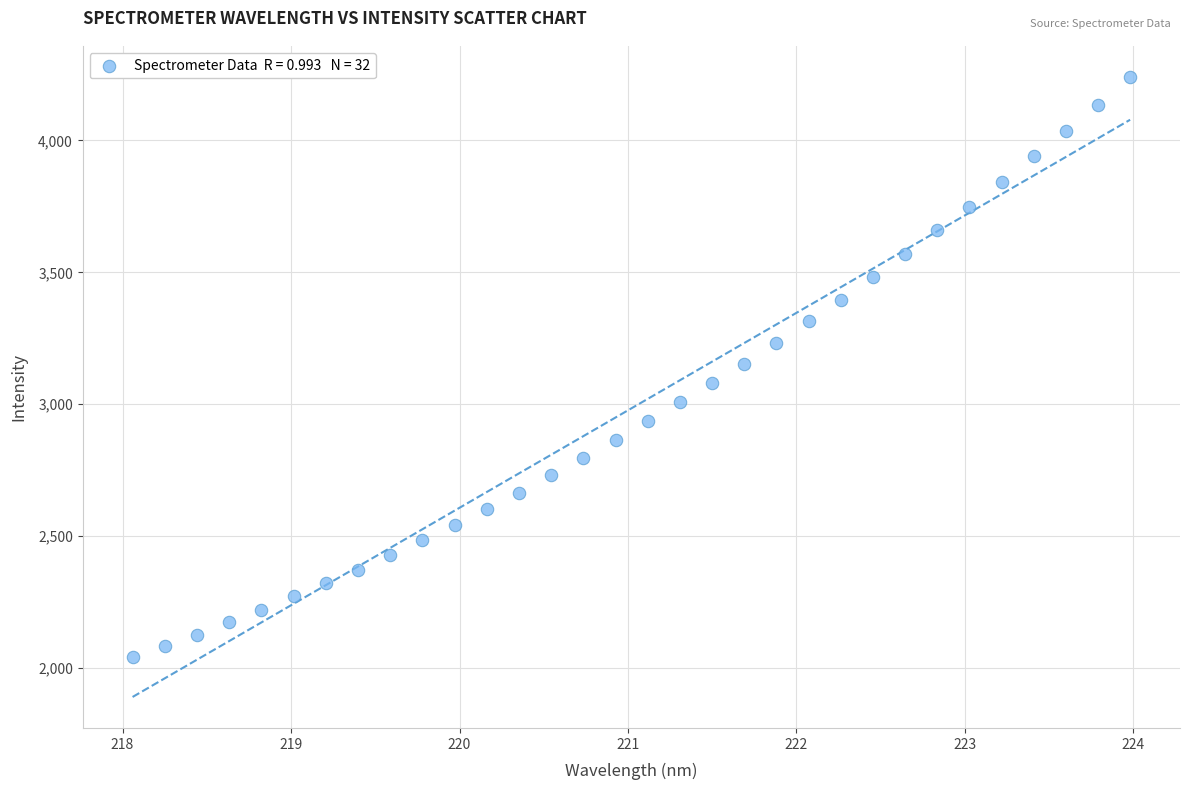

What is the range of Y values (max minus min)?

2198.2